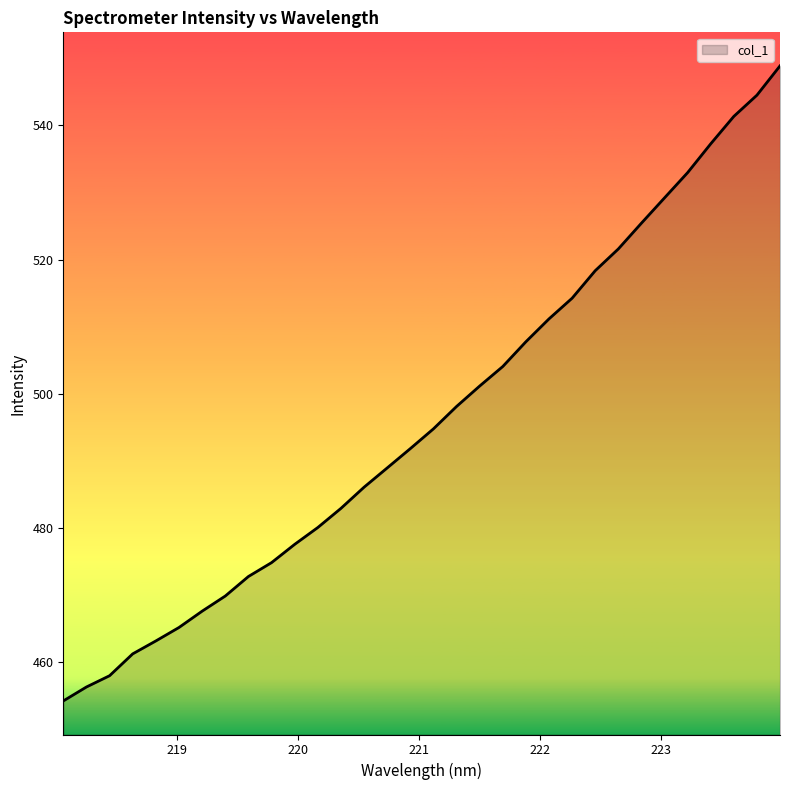

What is the difference between the maximum and minimum values?

94.6